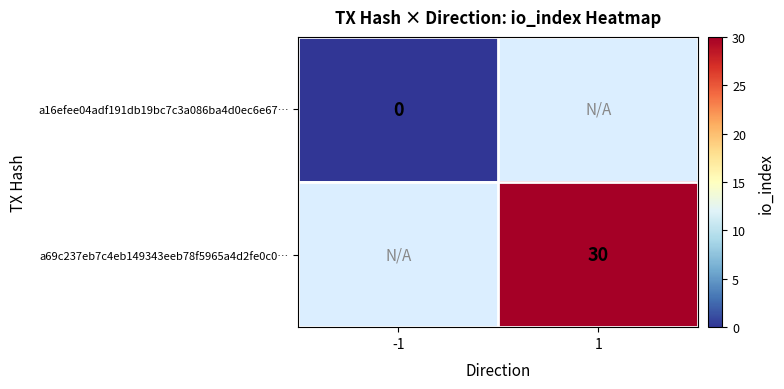

Is it true that a69c237eb7c4eb149343eeb78f5965a4d2fe0c0… equals 30.0 at 1?

True